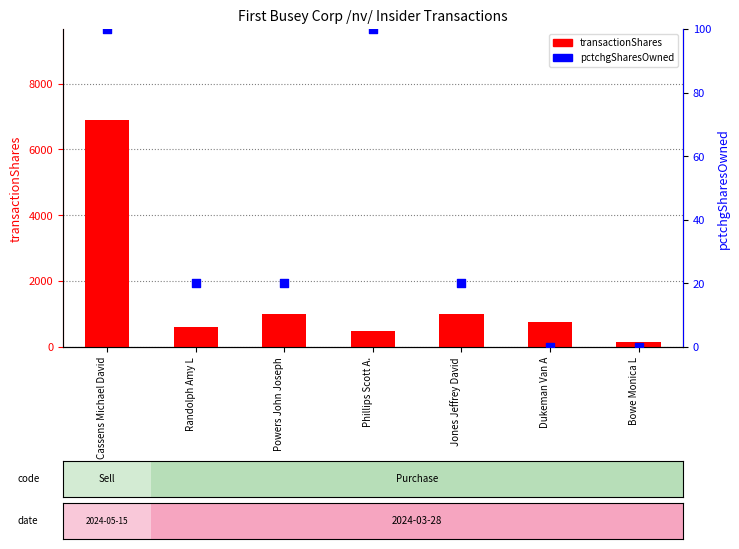

Which series contains the highest Y value?

transactionShares